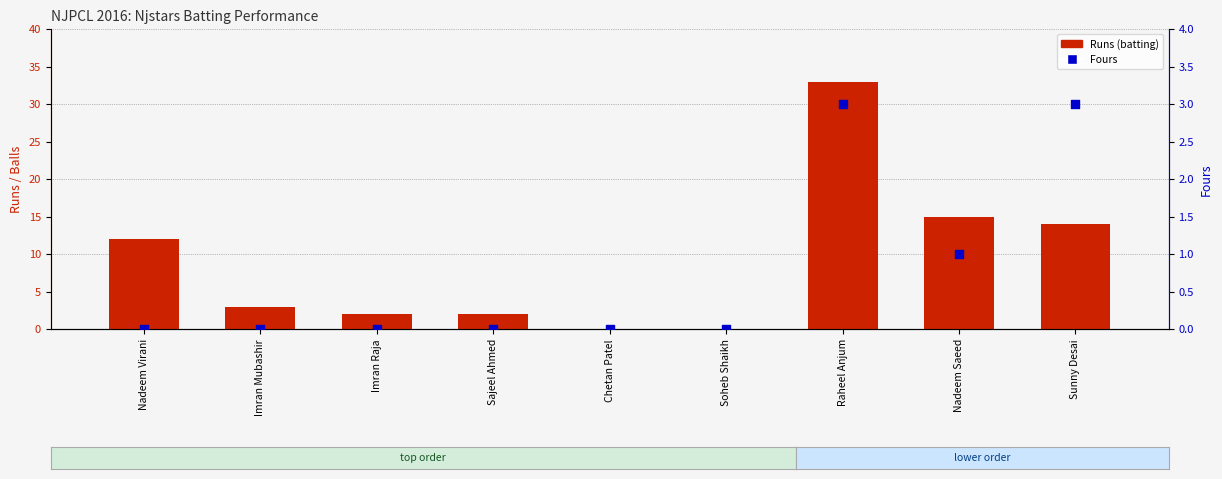

Which series reaches the minimum Y coordinate?

Runs (batting)